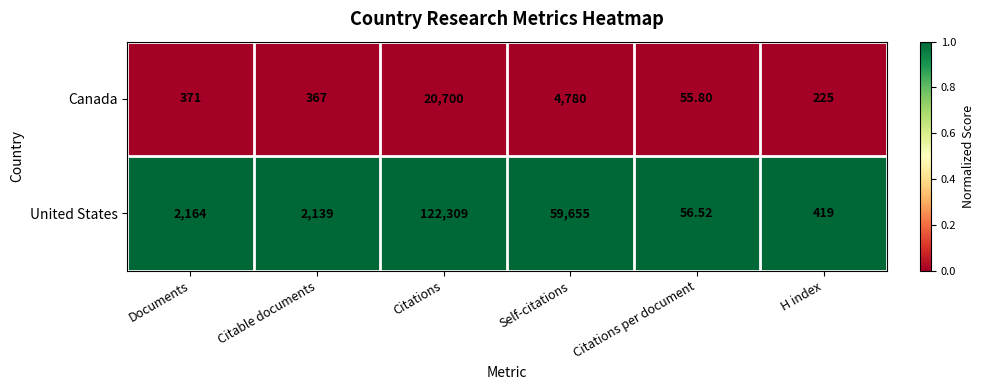

Which series has the widest spread of values?

United States